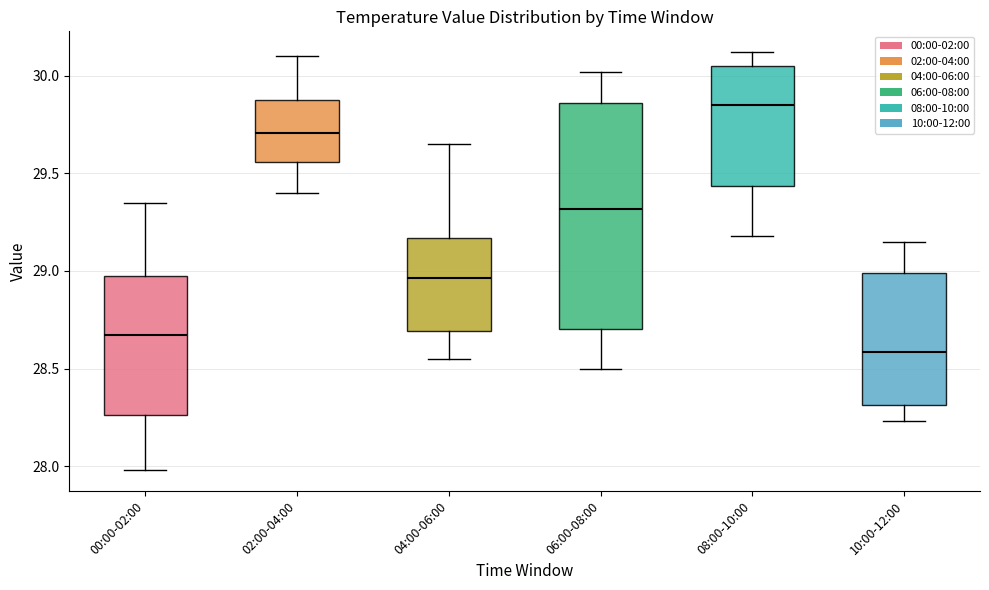

Comparing the boxes themselves (not the whiskers), which one is the tallest?

06:00-08:00